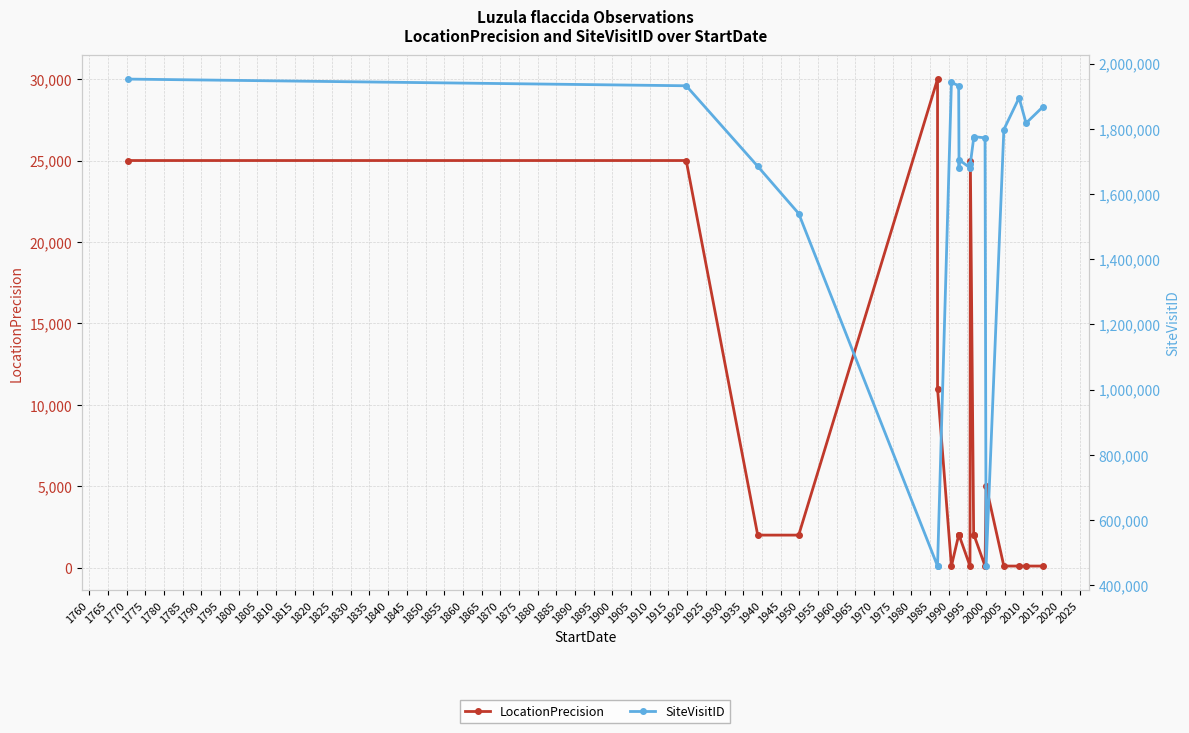

How many distinct data groups are displayed?

2